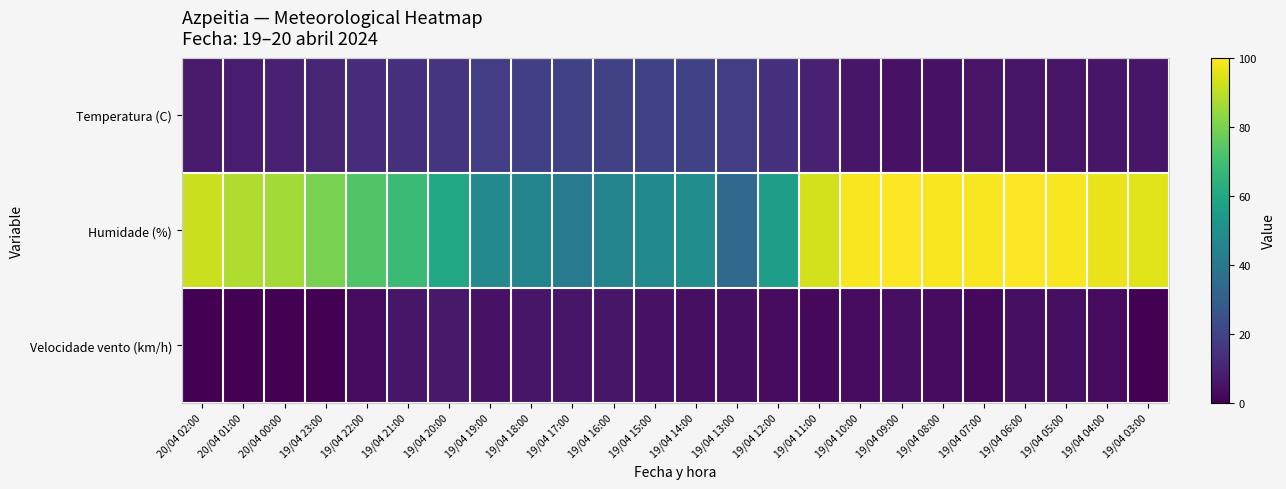

At which category is the sum across all series the highest?

19/04 06:00